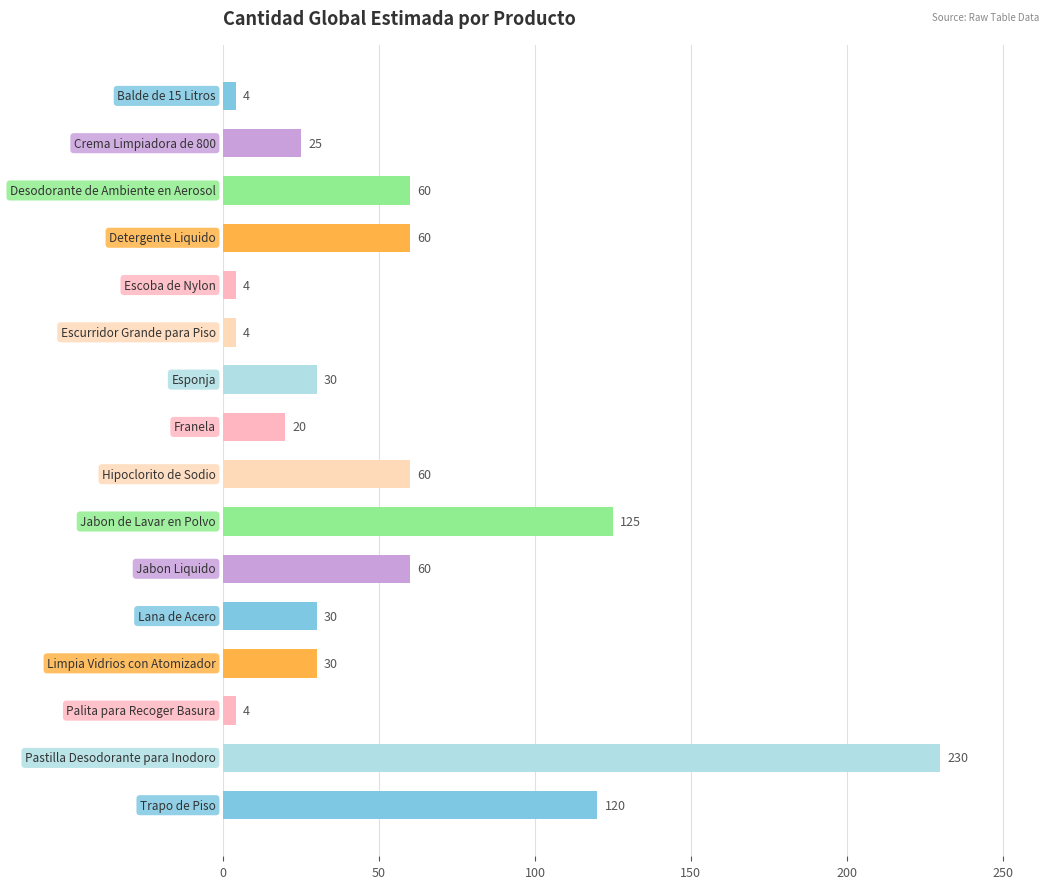

What is the difference between the second highest and second lowest values?

121